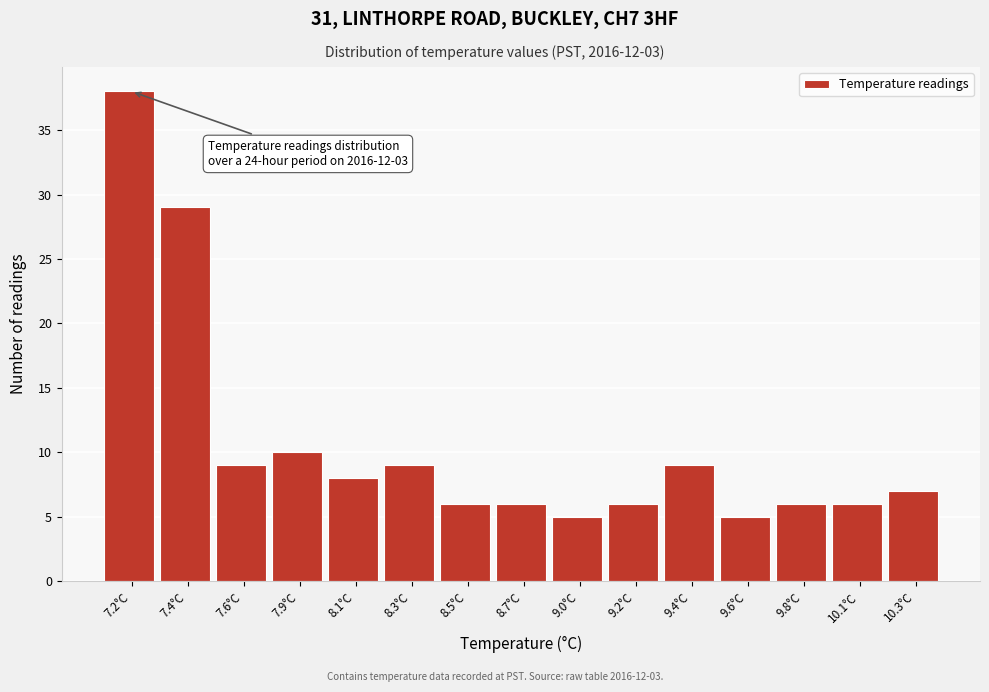

Reading left to right, what are all the values shown in this chart?

38	29	9	10	8	9	6	6	5	6	9	5	6	6	7